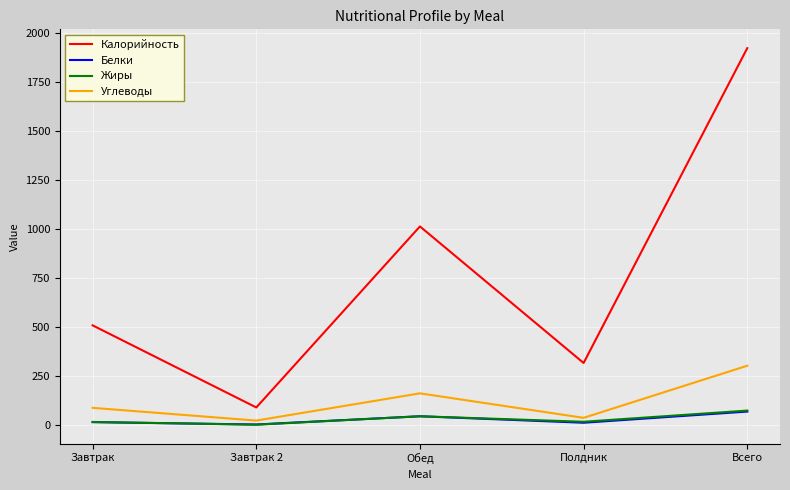

Is this an area chart (filled region under the line)?

No